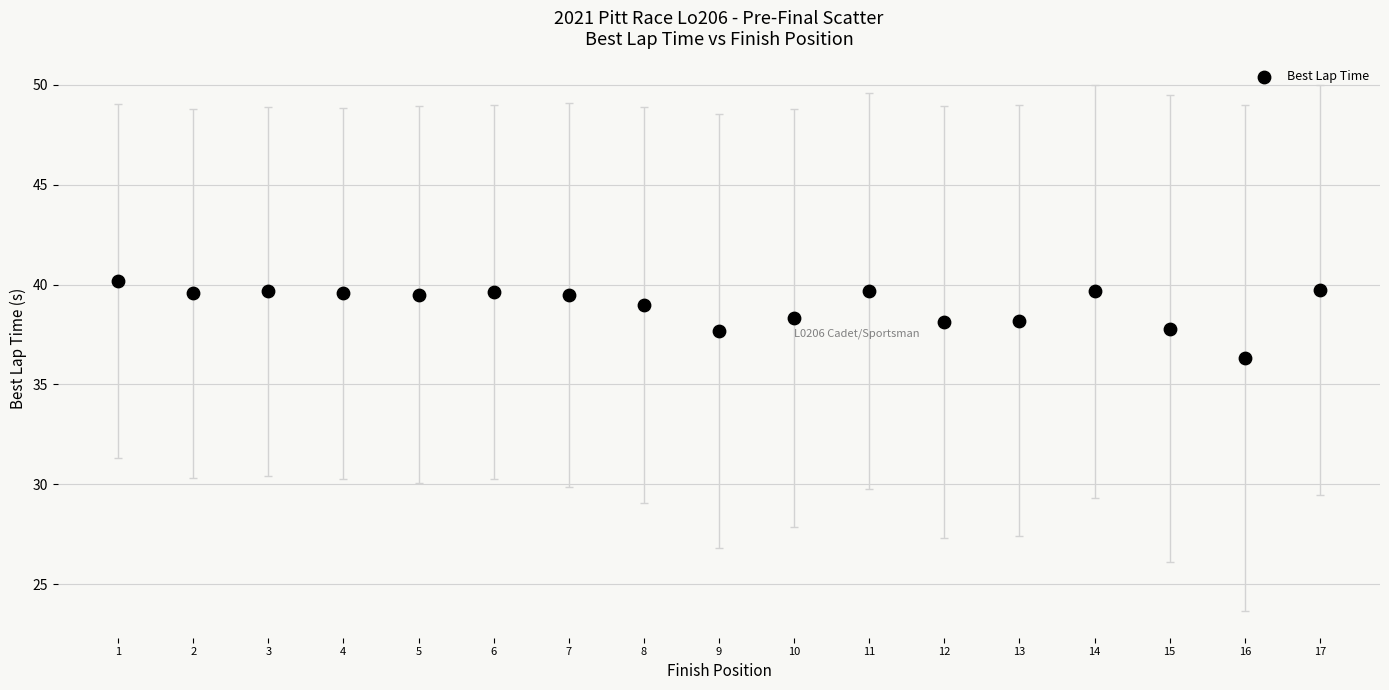

What is the range of Y values (max minus min)?

3.9